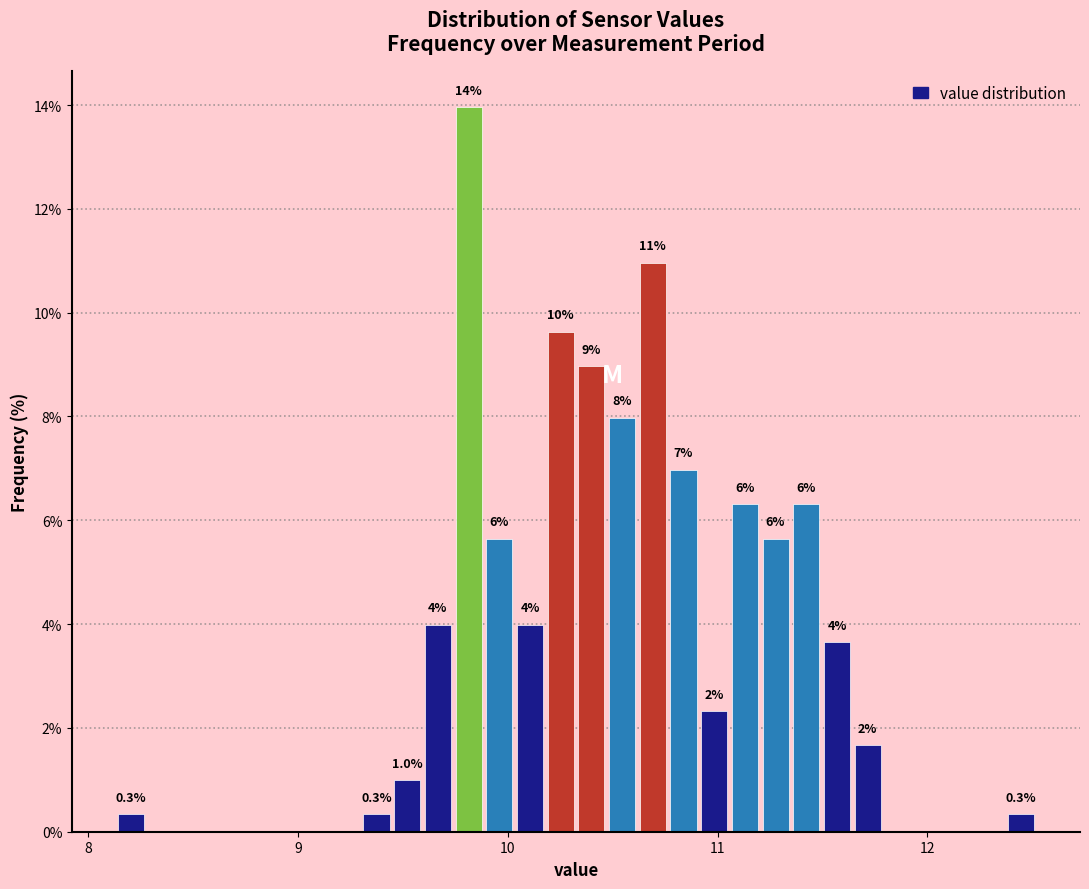

Around what value on the x-axis is the tallest bar? Give the approximate position of its centre, as read against the axis.

9.8